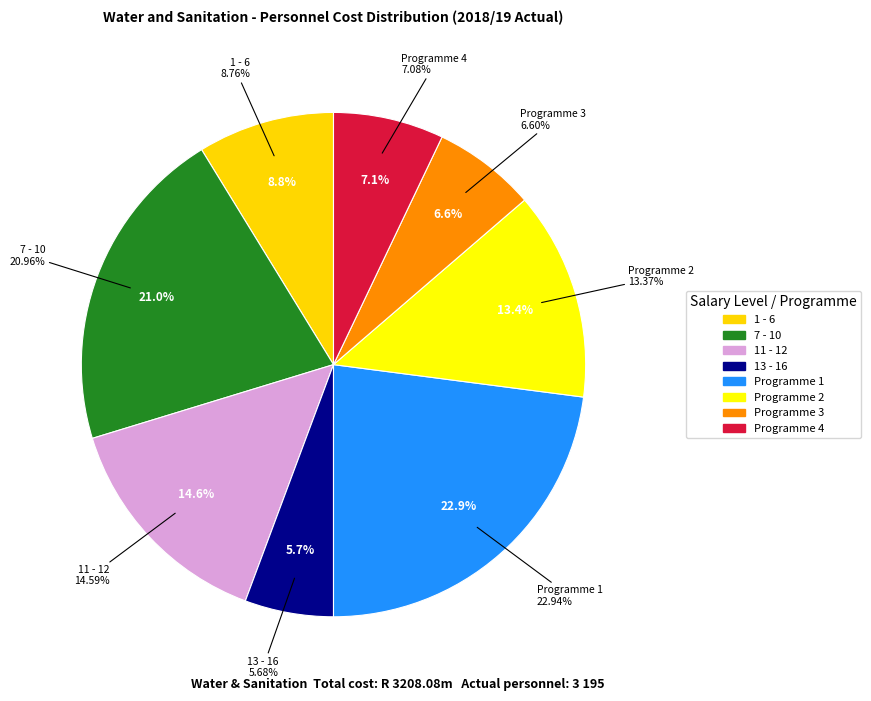

The 1 - 6 slice represents 3% of the pie. True or false?

False